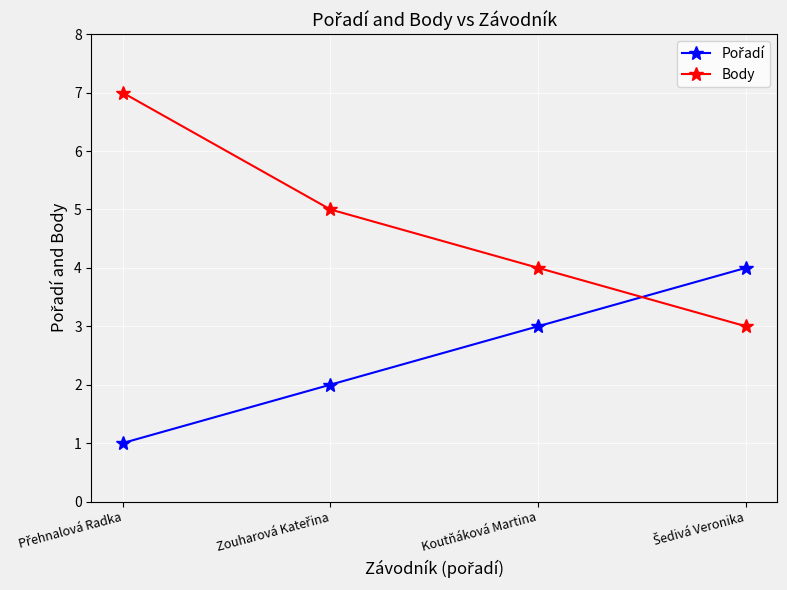

What is the label of the 3rd point from the left?

Koutňáková Martina